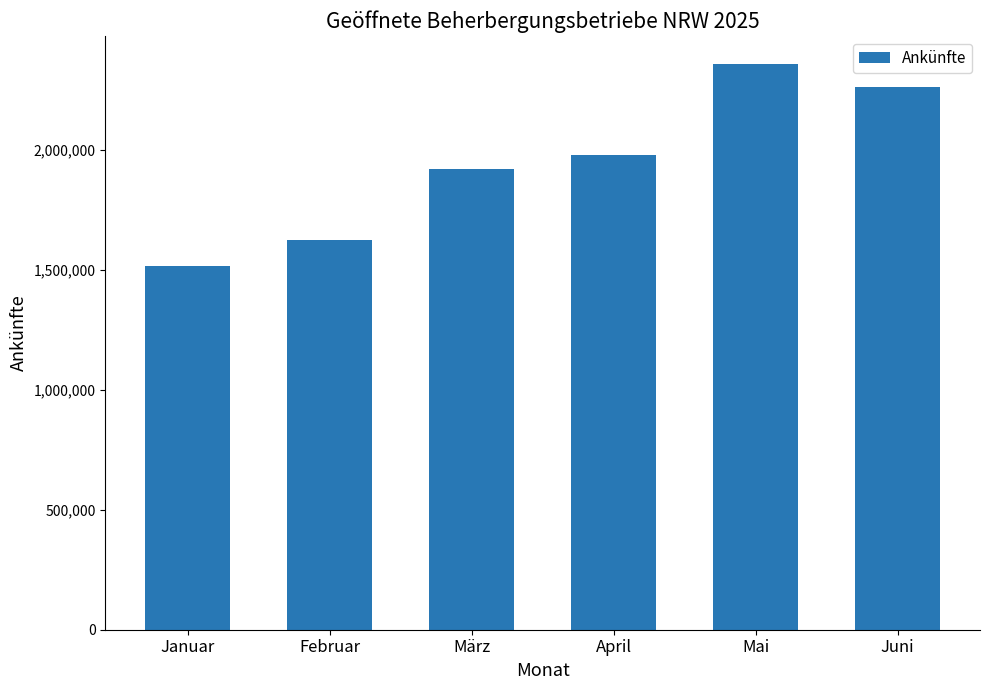

The value at März is 2643062. True or false?

False